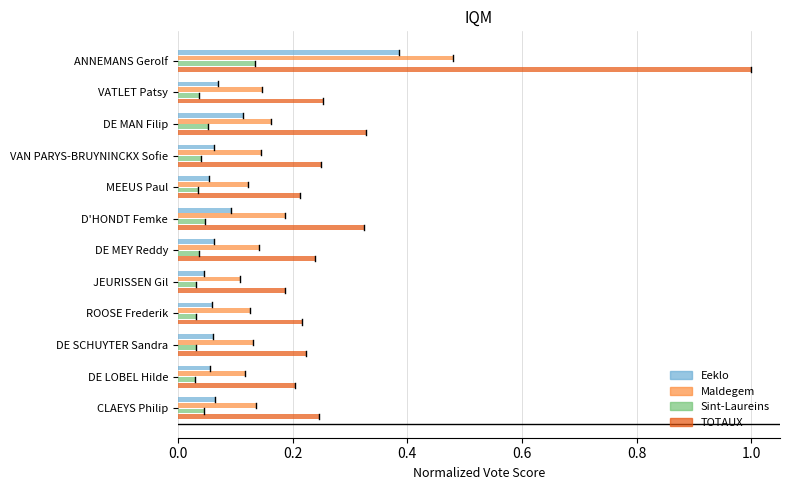

What is the sum of the TOTAUX values at ANNEMANS Gerolf and DE MAN Filip?

1.3